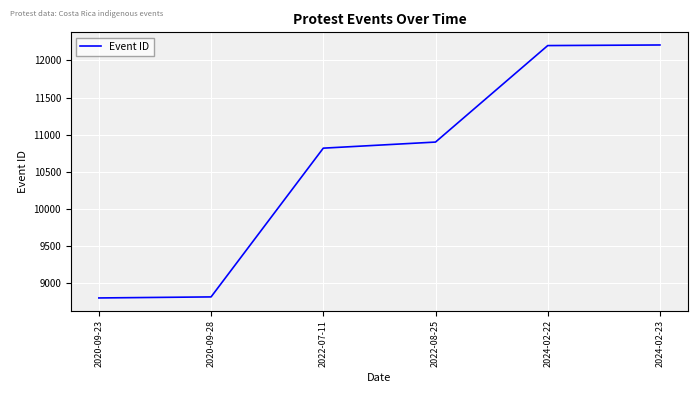

What is the sum of all values?

63740